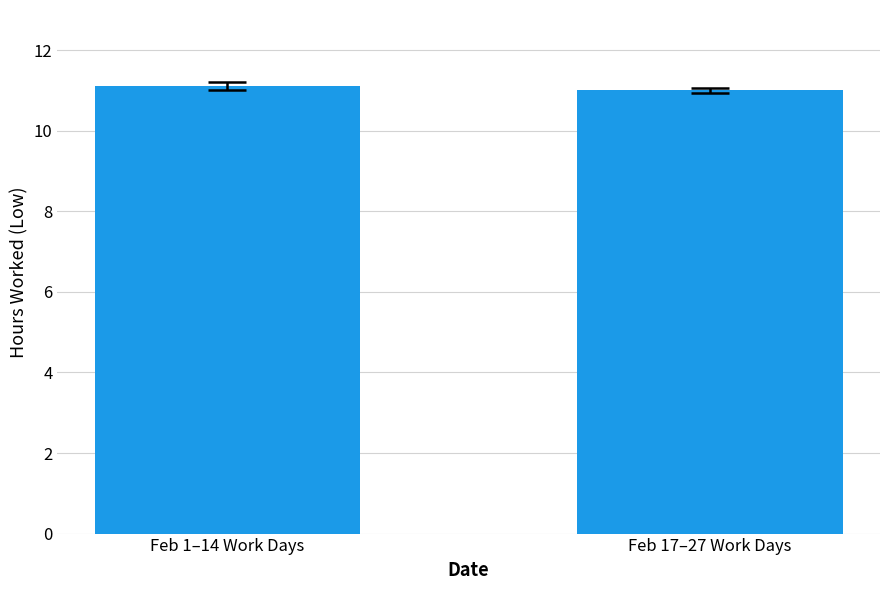

Rank the categories by value from highest to lowest.

Feb 1–14 Work Days, Feb 17–27 Work Days